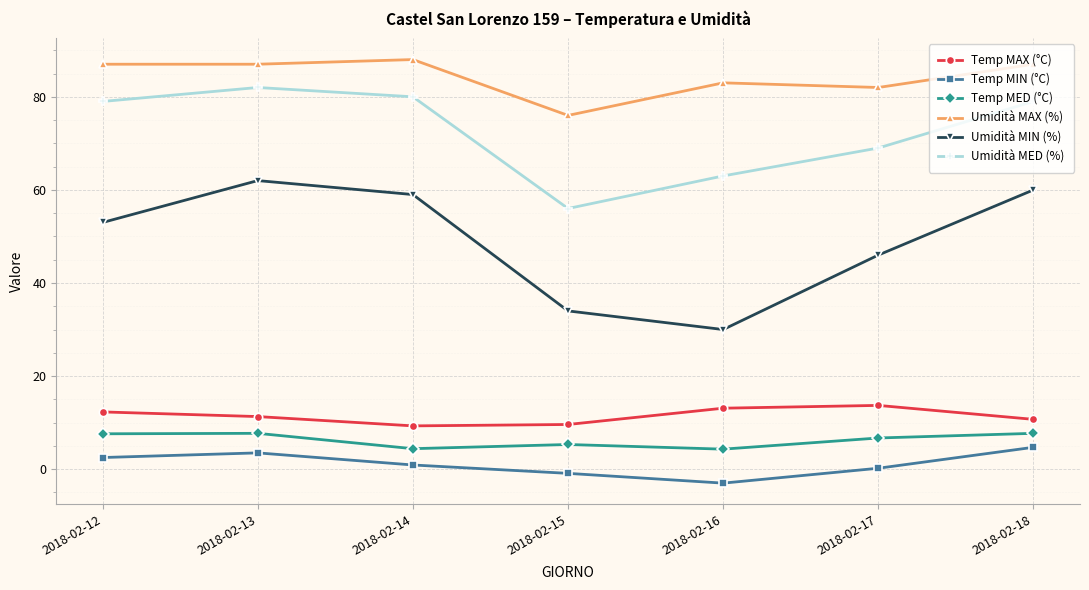

Which category has the lowest value in the Umidità MED (%) series?

2018-02-15